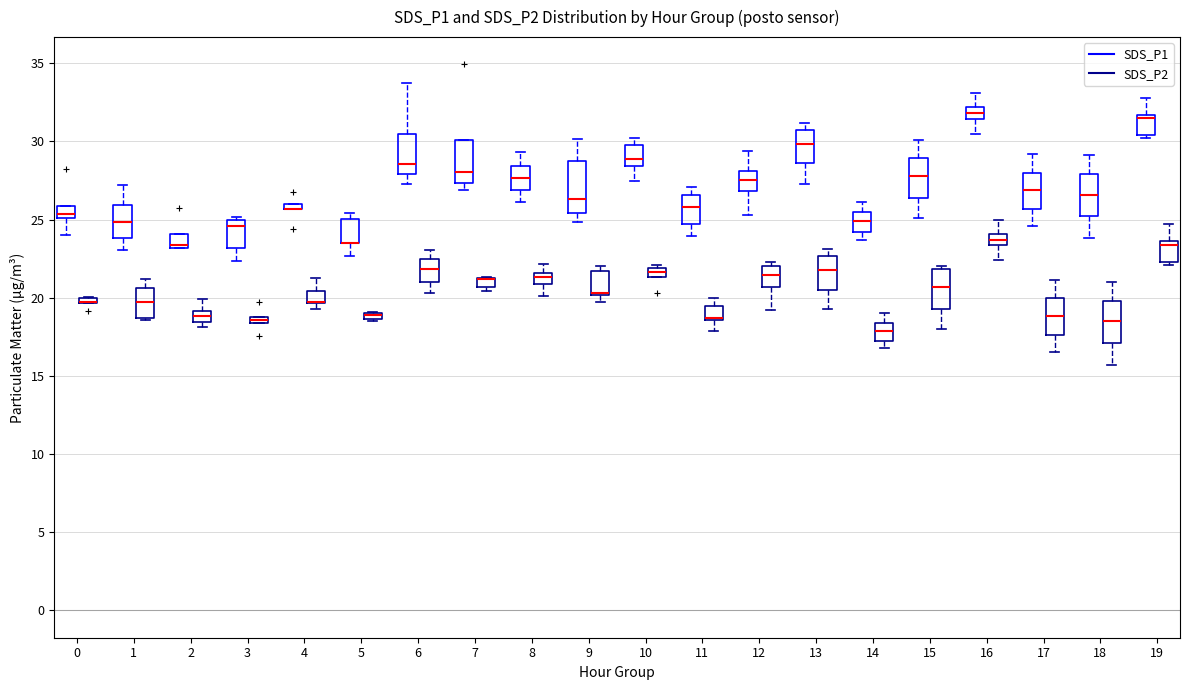

Where is the upper edge of the box for 5 (SDS_P2) on the y-axis? The values are not printed on the chart, so give them approximately, as read against the axis.

19.0